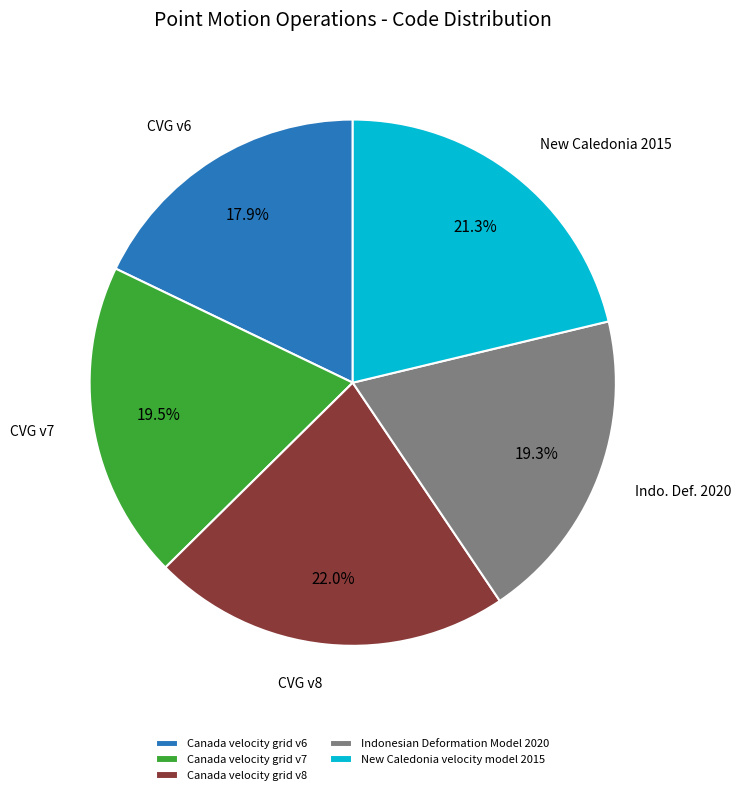

What is the smallest slice in the pie chart?

Canada velocity grid v6